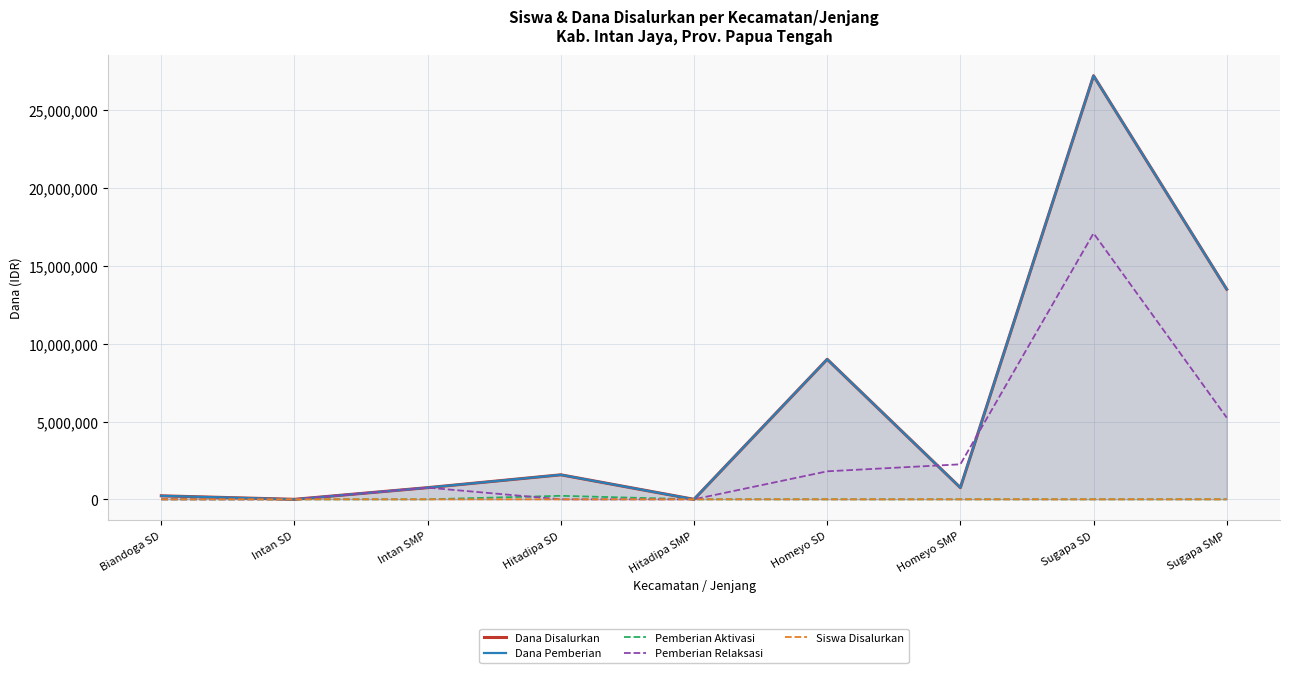

Does the chart have visible grid lines?

Yes